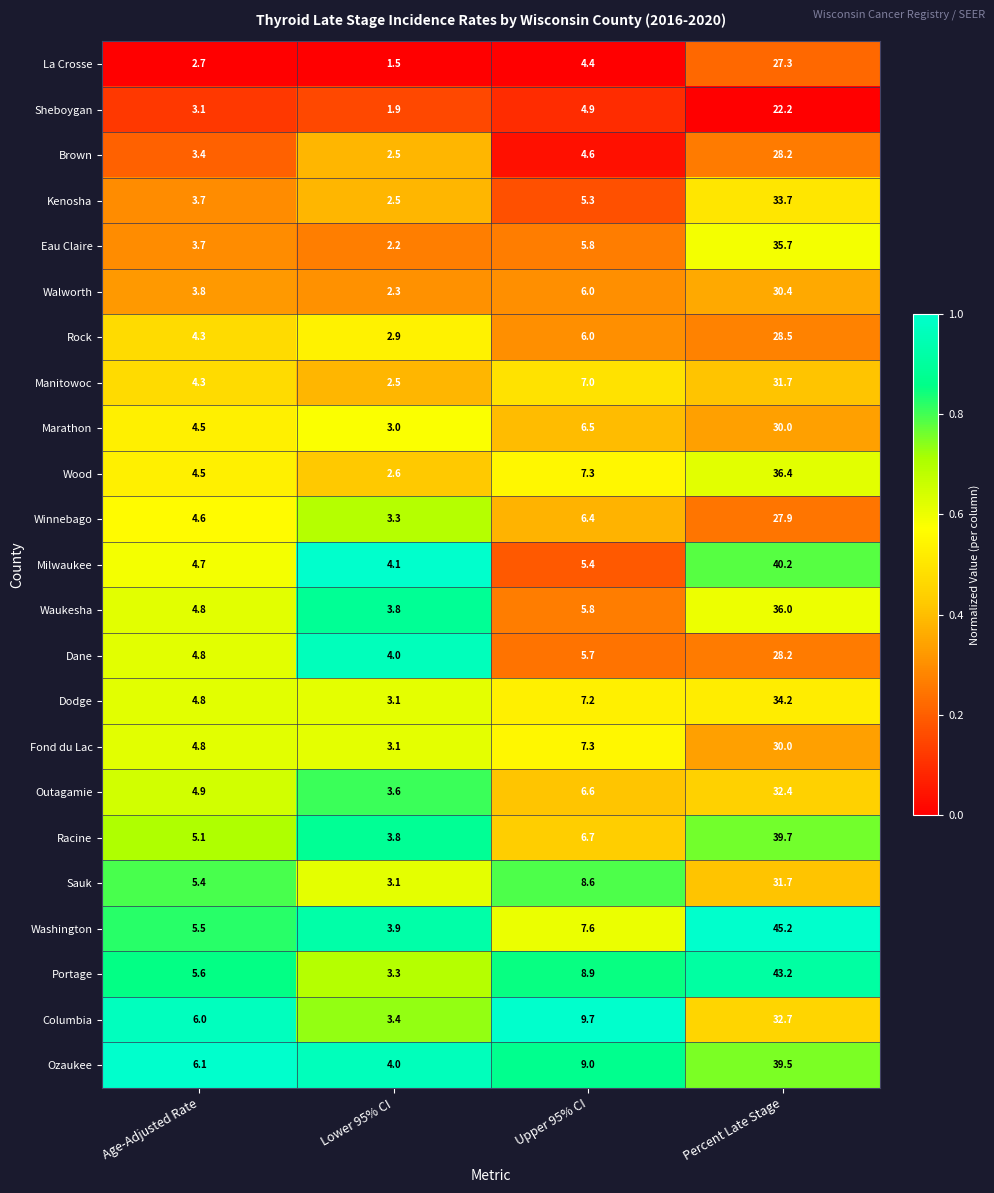

The value of Waukesha at Lower 95% CI is 2.3. True or false?

False